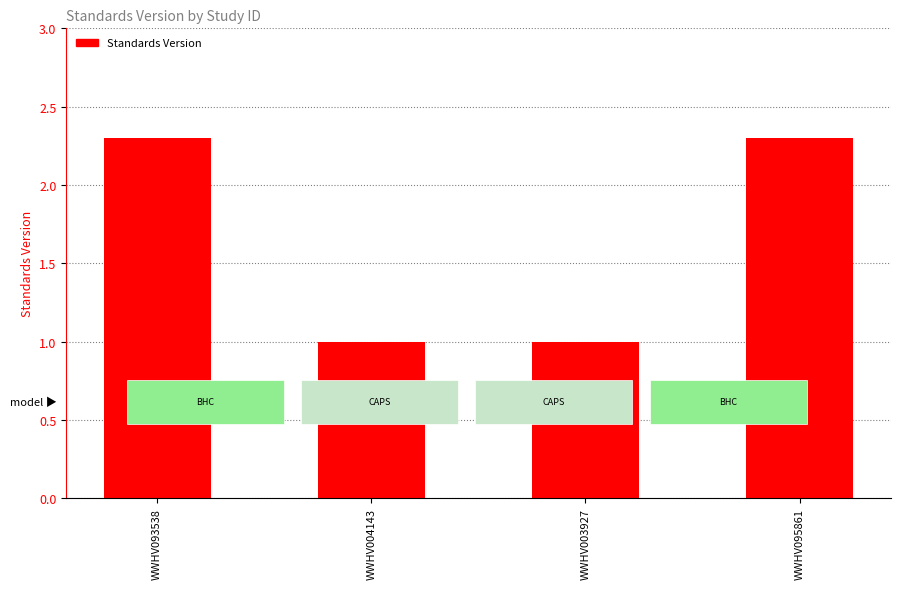

True or false: the data shows 1.3 at WWHV093538.

False